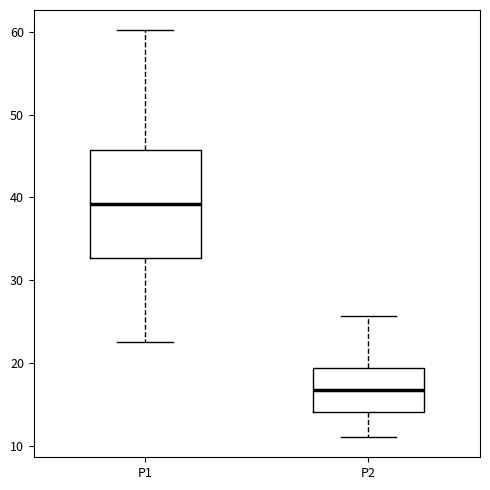

Reading left to right, read every box against the y-axis: the position of its median line, the range the box covers, and the ends of its whiskers. The values are not printed on the chart, so give them approximately, as read against the axis.

P1: median 39, box 33 to 46, whiskers 23 to 60
P2: median 17, box 14 to 19, whiskers 11 to 26